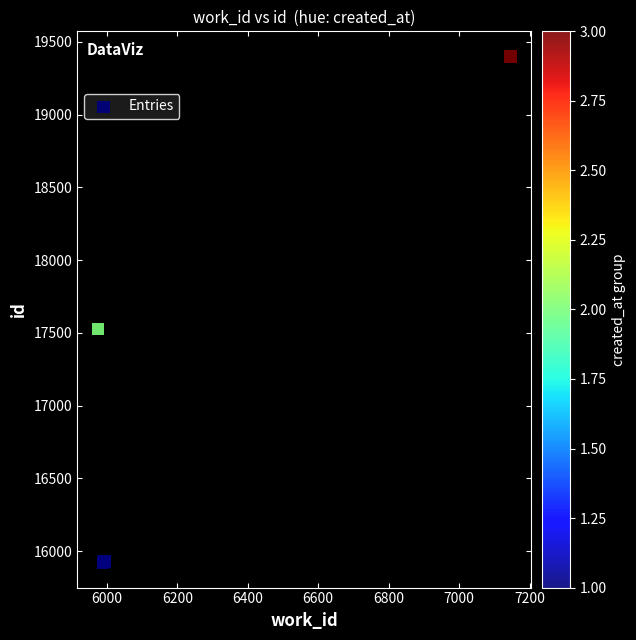

What Y value in the scatter plot is closest to 17661?

17525